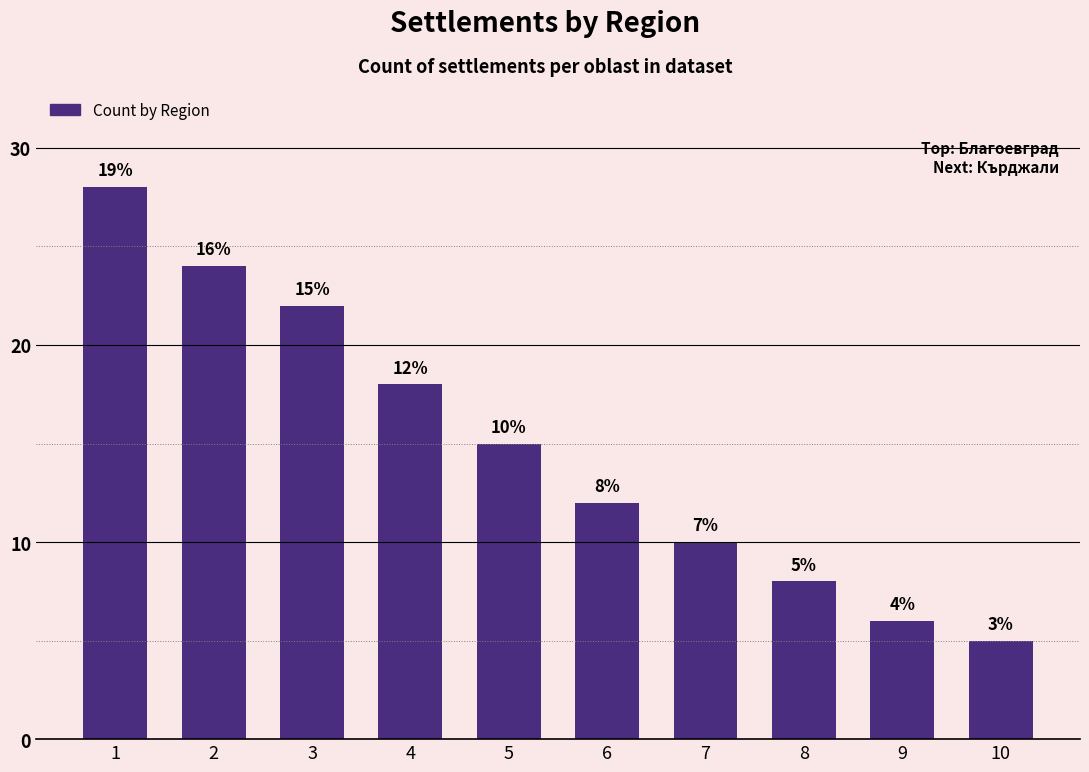

What is the value of the 1st bar from the left?

28